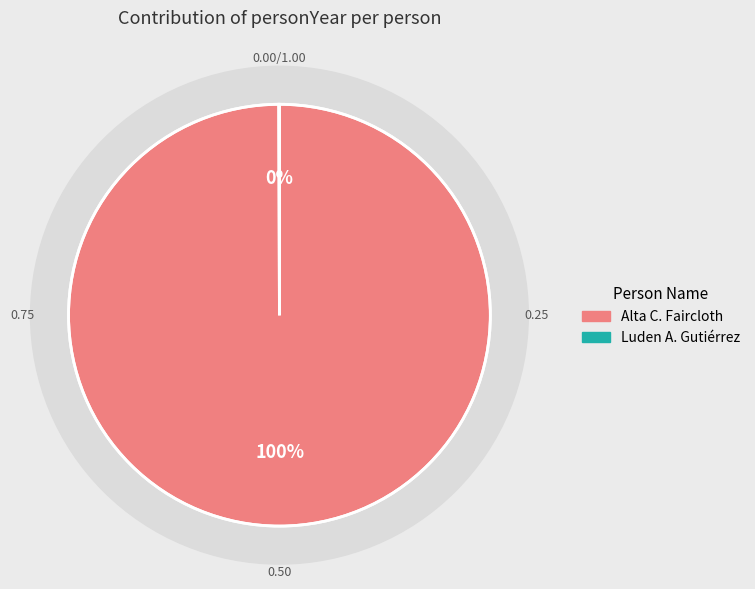

What is the change in value from Alta C. Faircloth to Luden A. Gutiérrez?

-1911